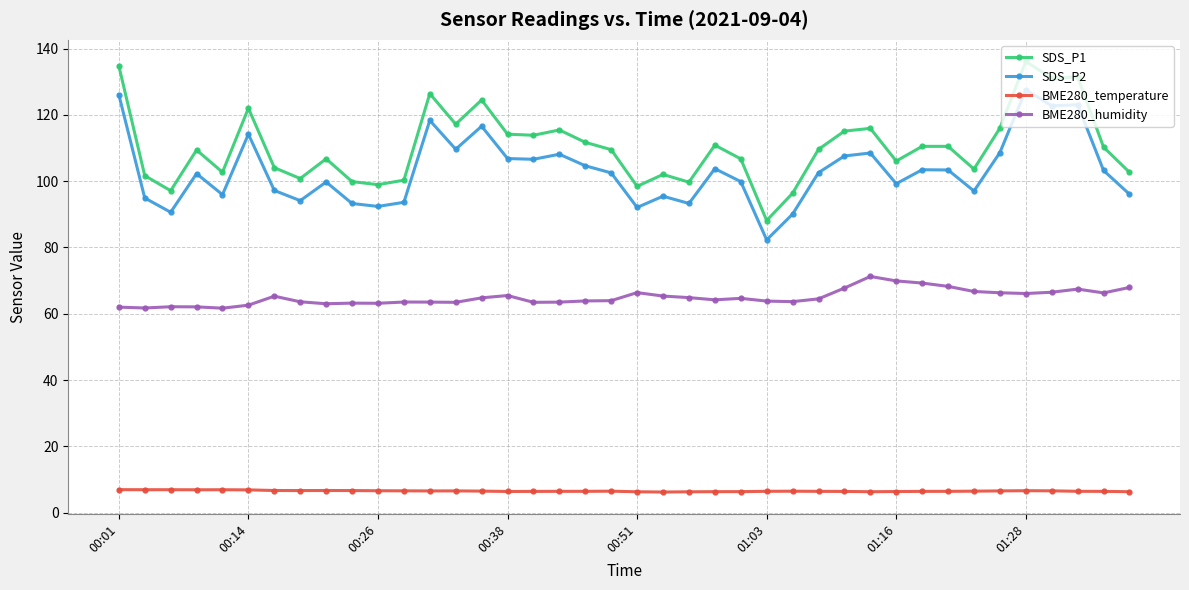

True or false: SDS_P2 has more than 2 interior local peaks.

True